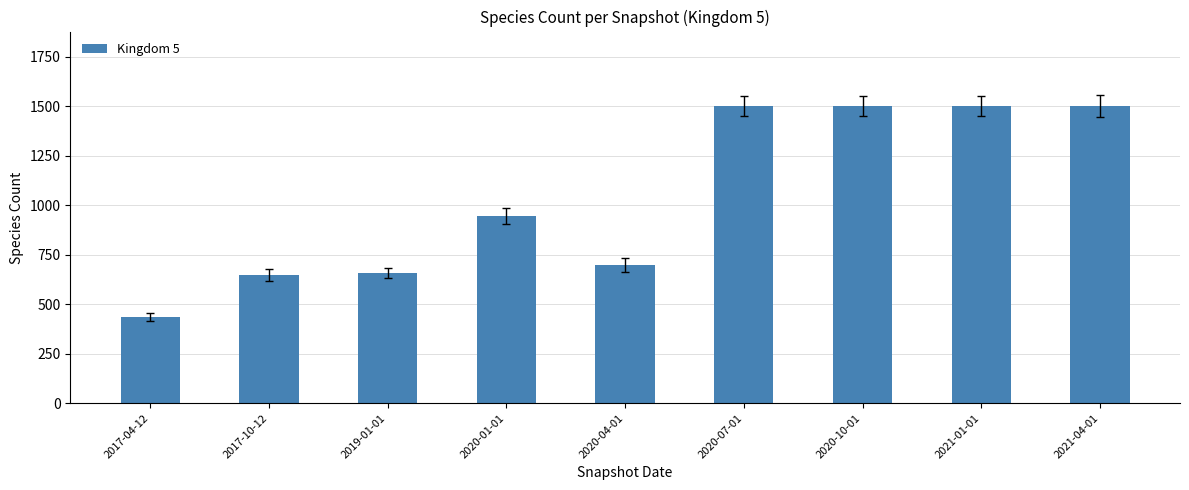

At which category does the chart reach its minimum across all series?

2017-04-12